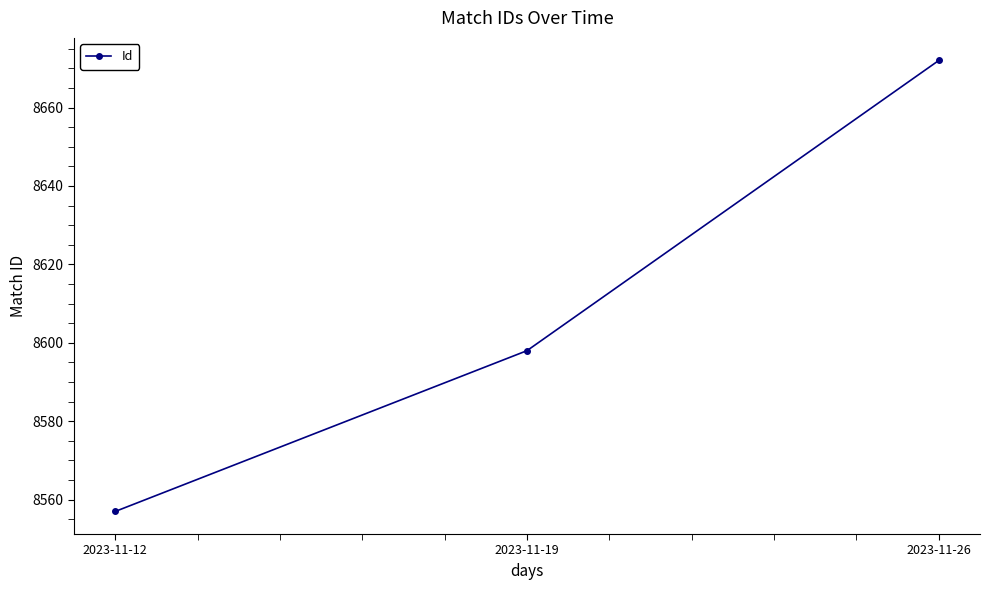

Rank the categories by value from highest to lowest.

2023-11-26, 2023-11-19, 2023-11-12